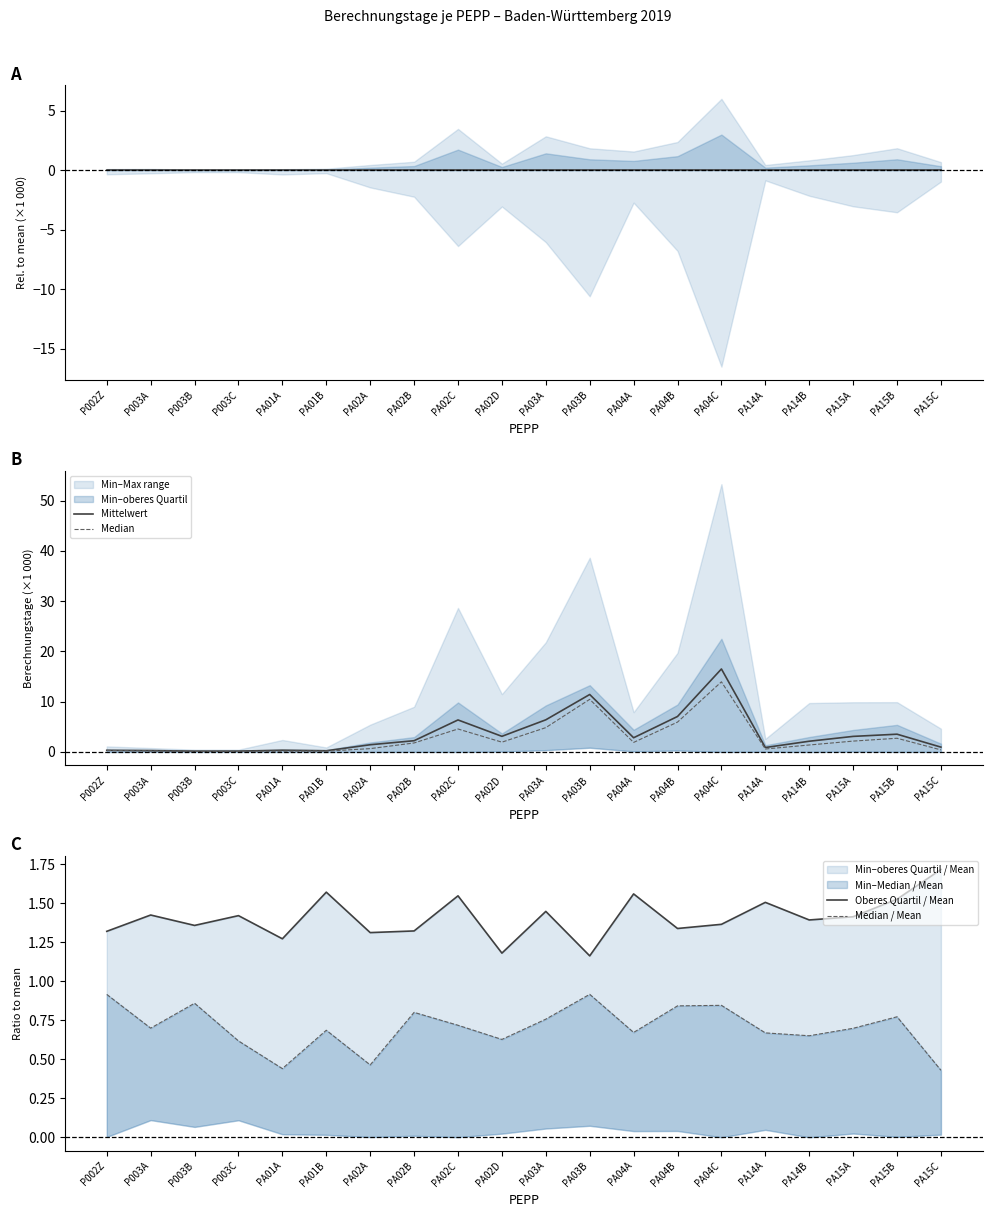

What is the maximum value for Mittelwert?

16.5